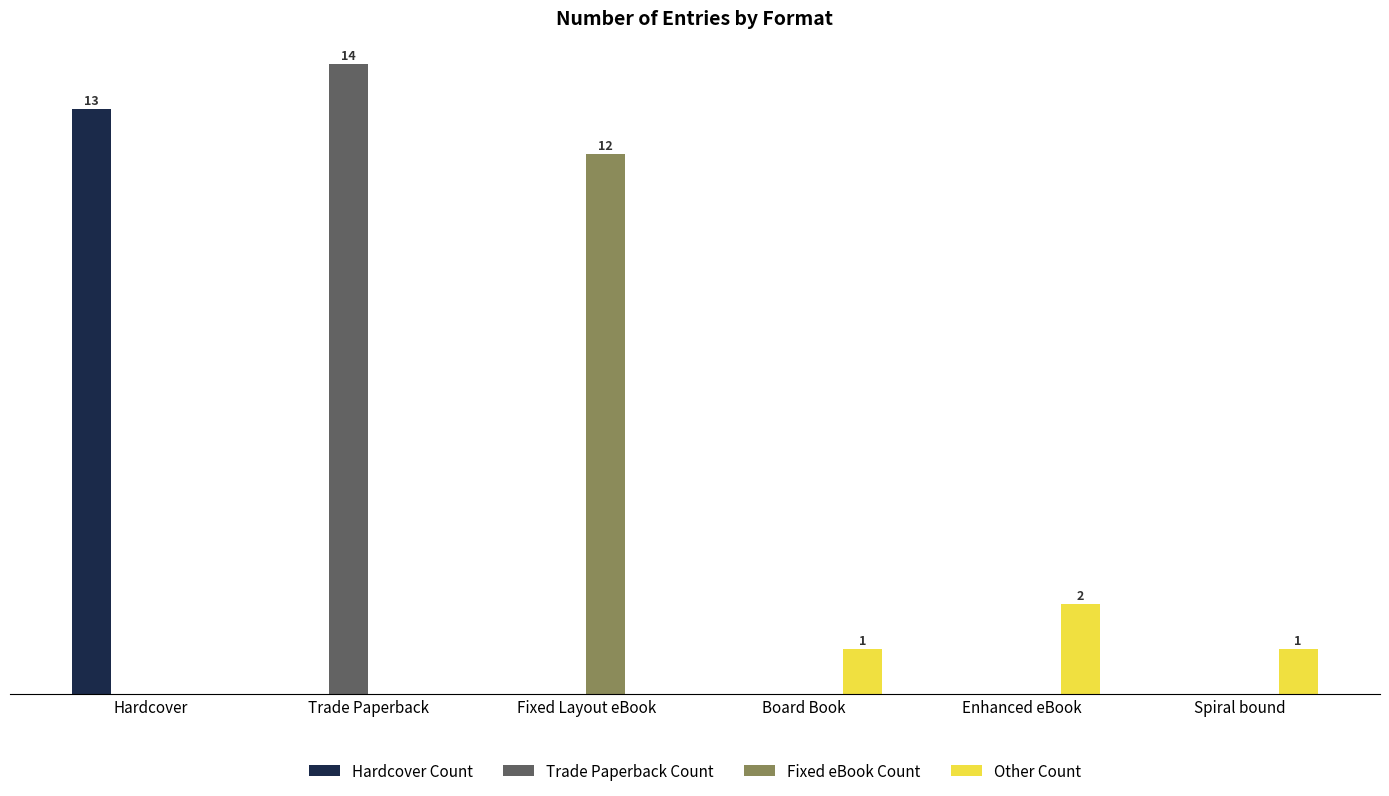

What is the greatest value displayed?

14